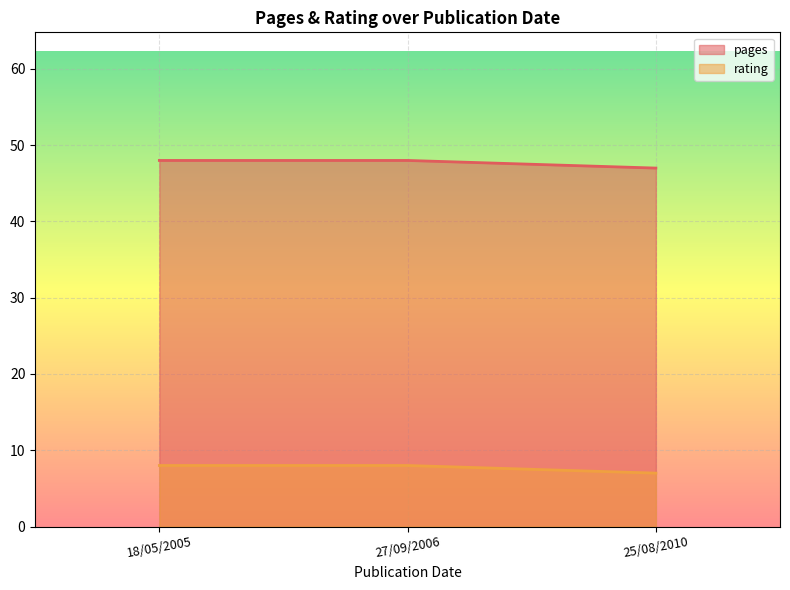

How many categories are shown in the chart?

3